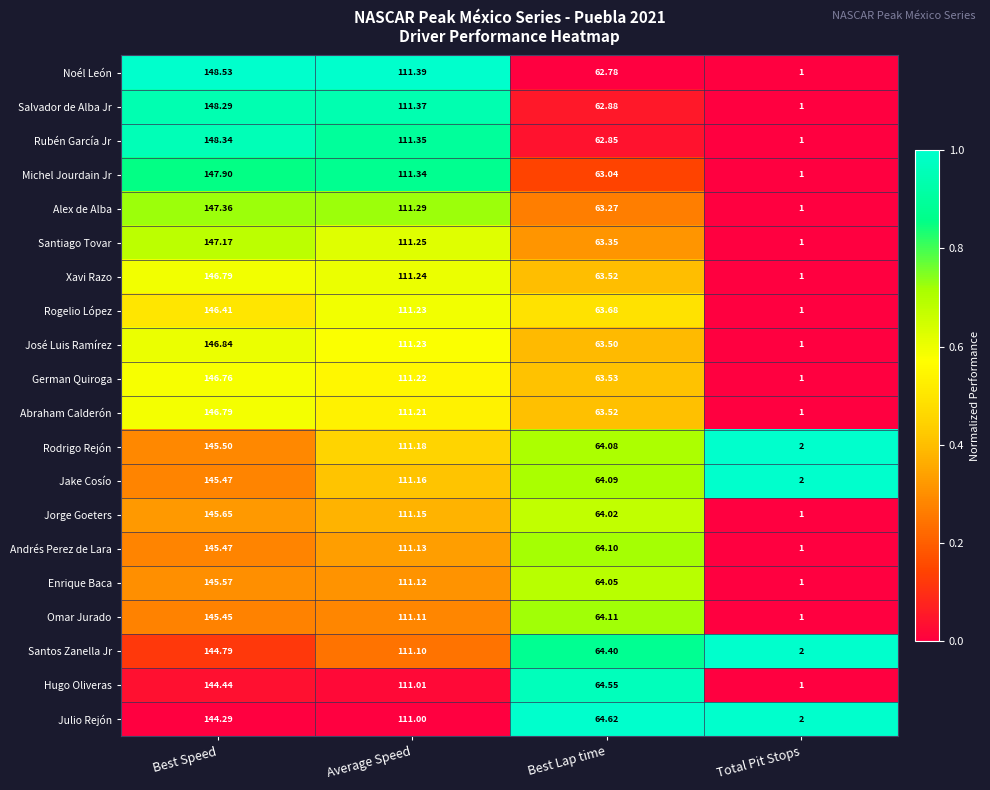

At which label does Jake Cosío reach its minimum?

Total Pit Stops